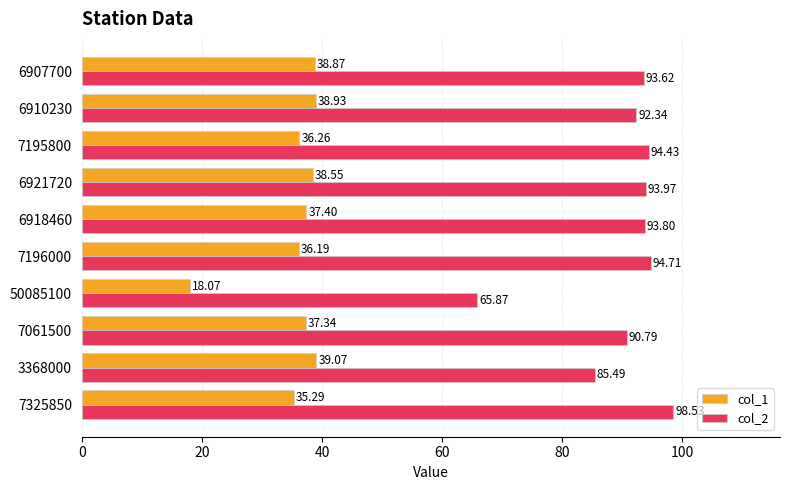

What is the difference between the highest and lowest values at 7195800?

58.2